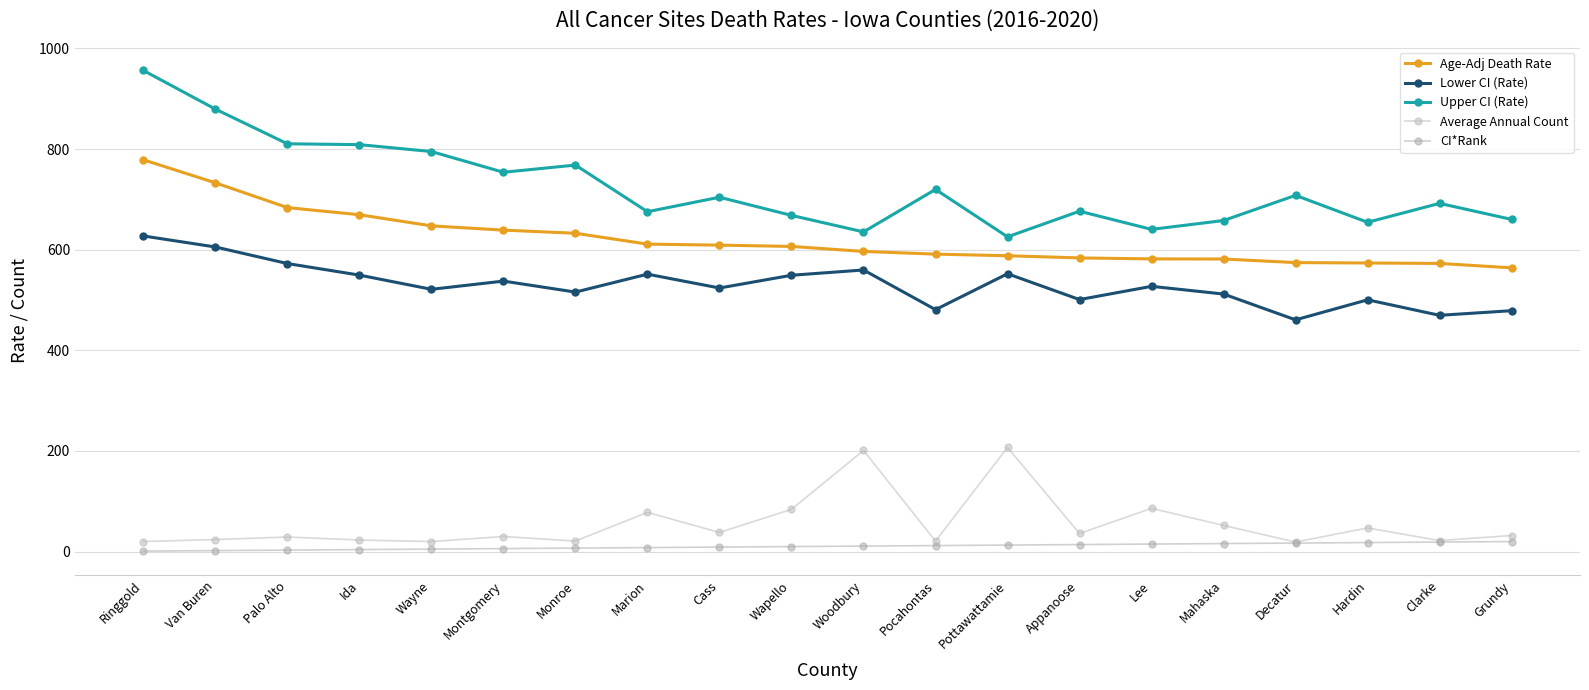

Which series has the largest range (max minus min)?

Upper CI (Rate)